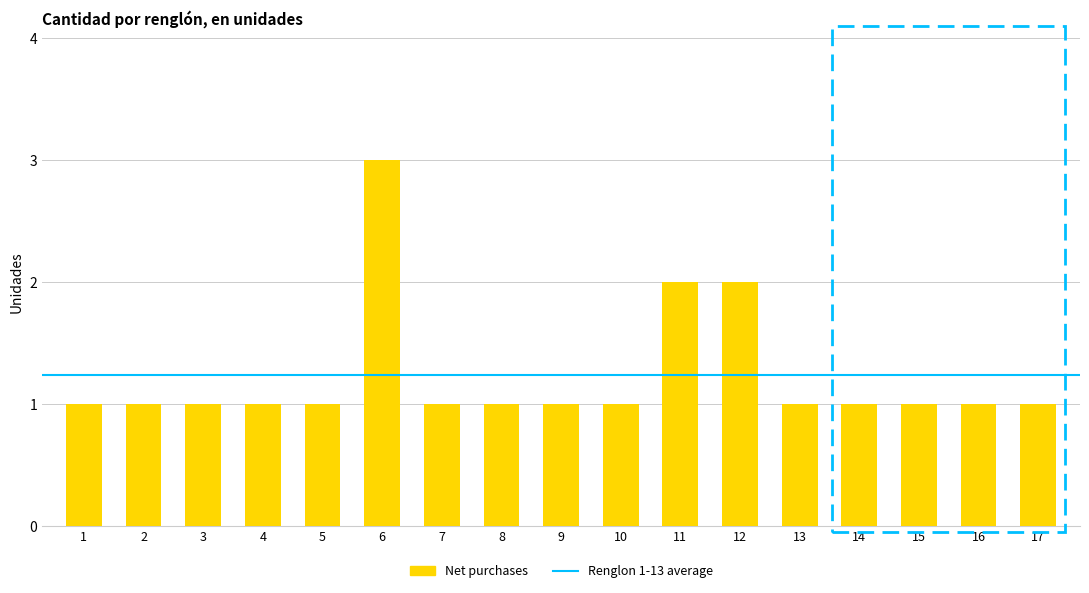

What is the maximum value shown in the chart?

3